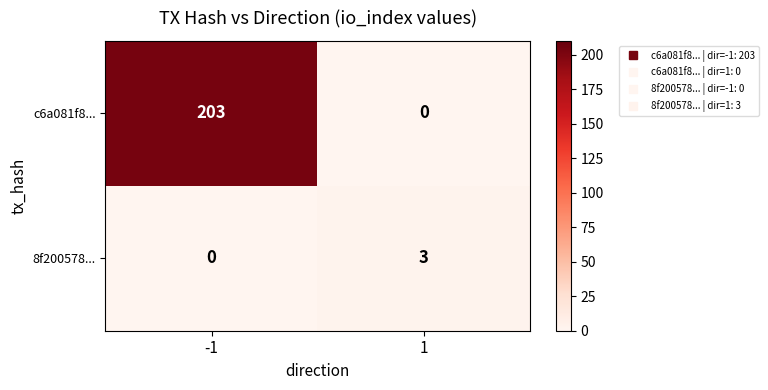

Is it true that c6a081f8... equals -71 at 1?

False